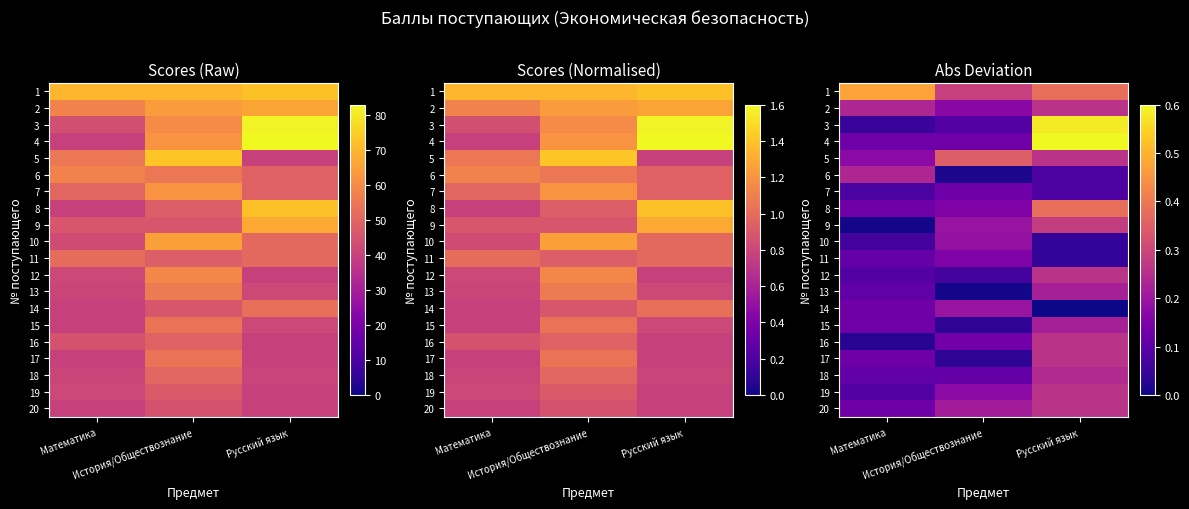

What is the difference between the 13 values at Русский язык and Математика?

0.1